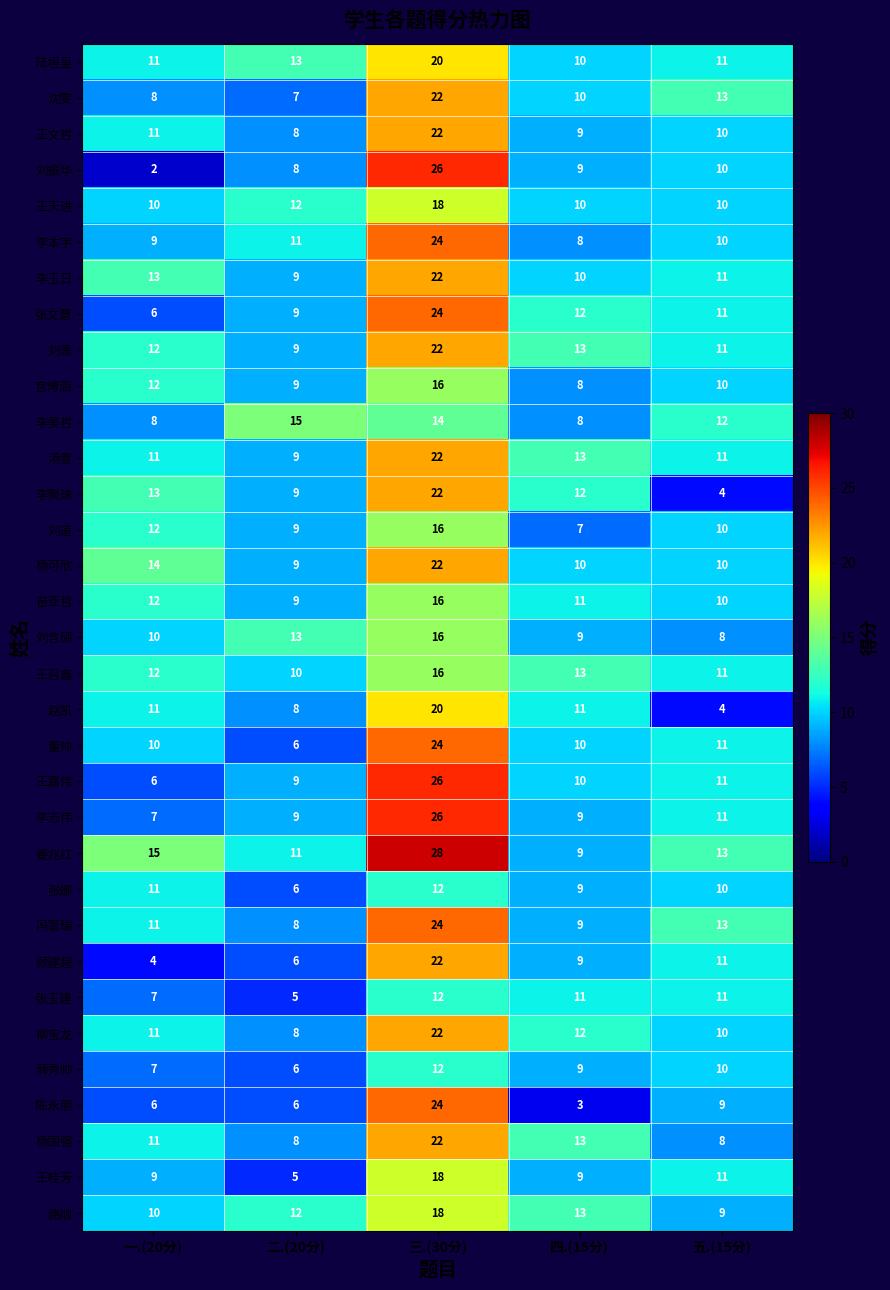

What is the spread (max minus min) of values at 四.(15分)?

10